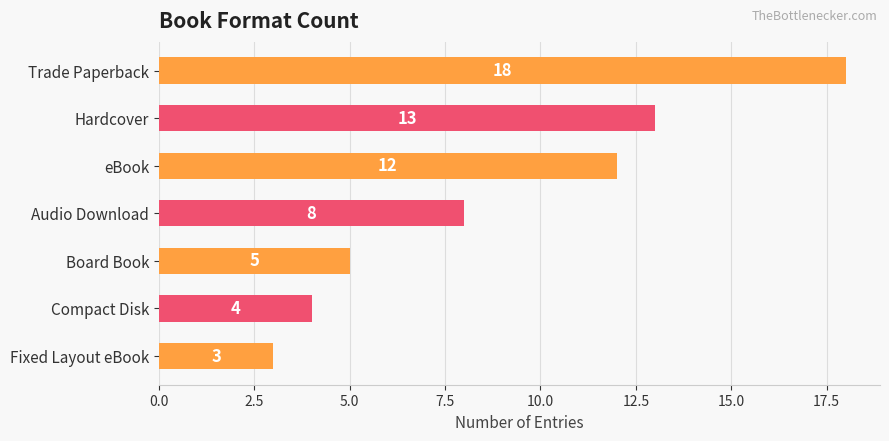

Between eBook and Board Book, which is larger?

eBook